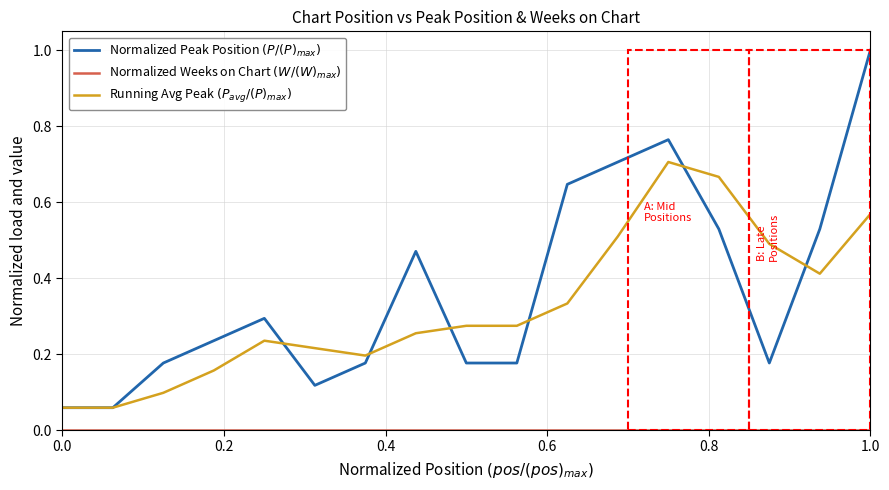

How many interior local peaks does the Normalized Peak Position $(P/(P)_{max})$ series have?

3